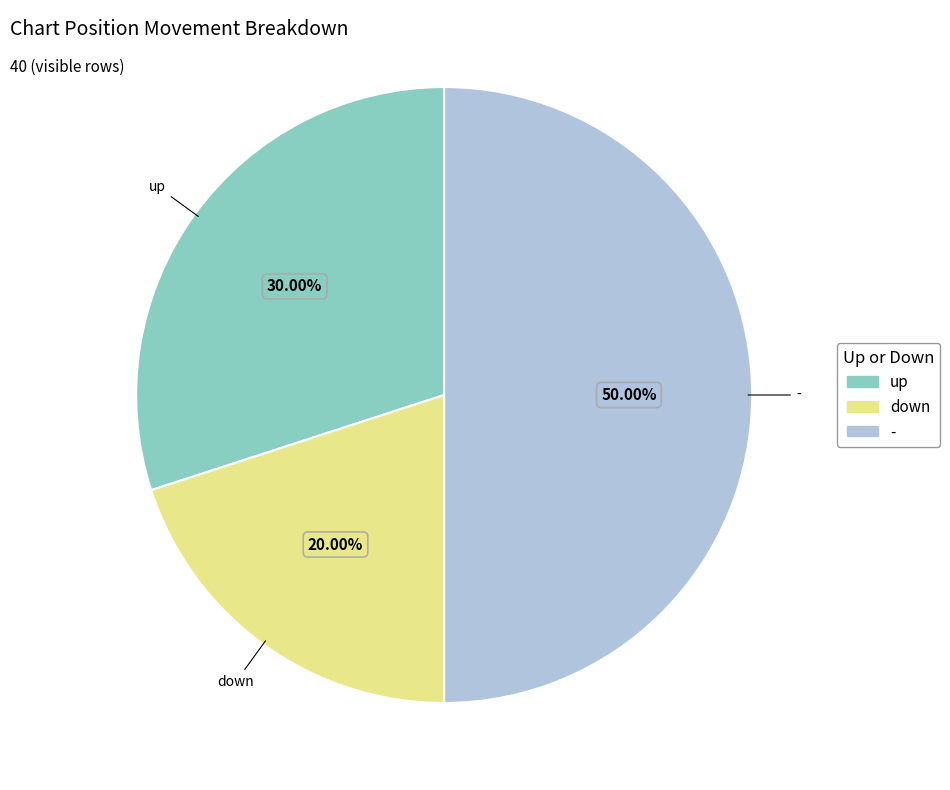

How many slices are in this pie chart?

3